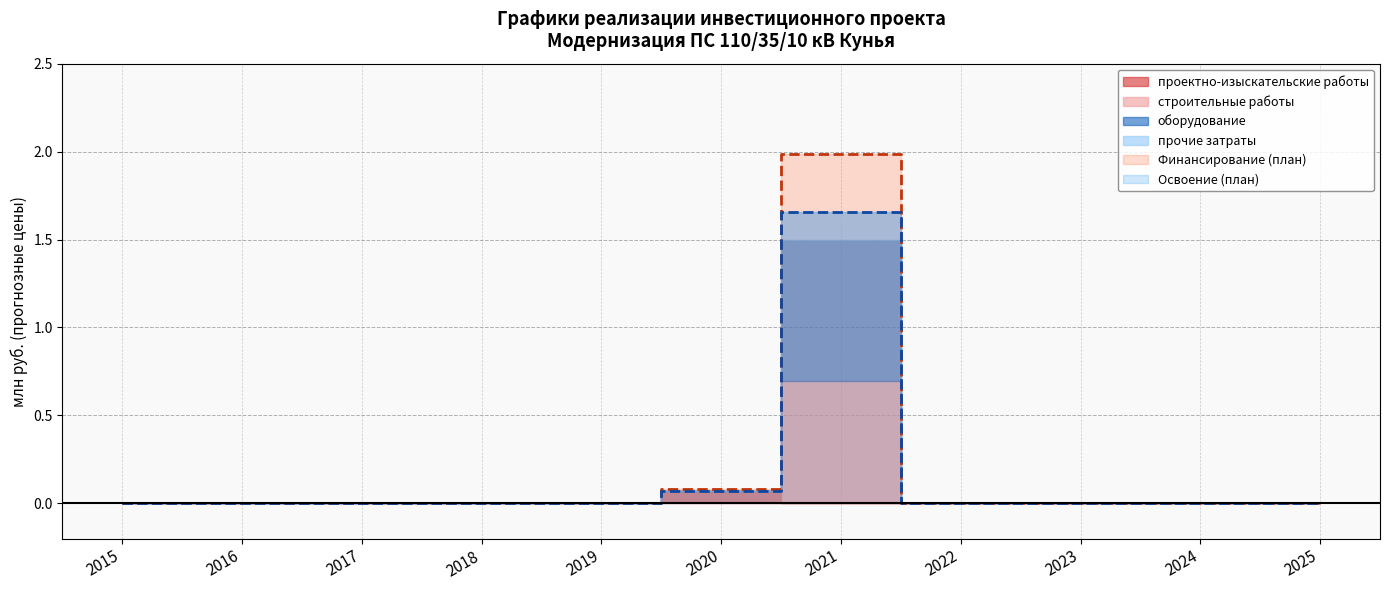

What is the sum of all прочие затраты values?

0.2